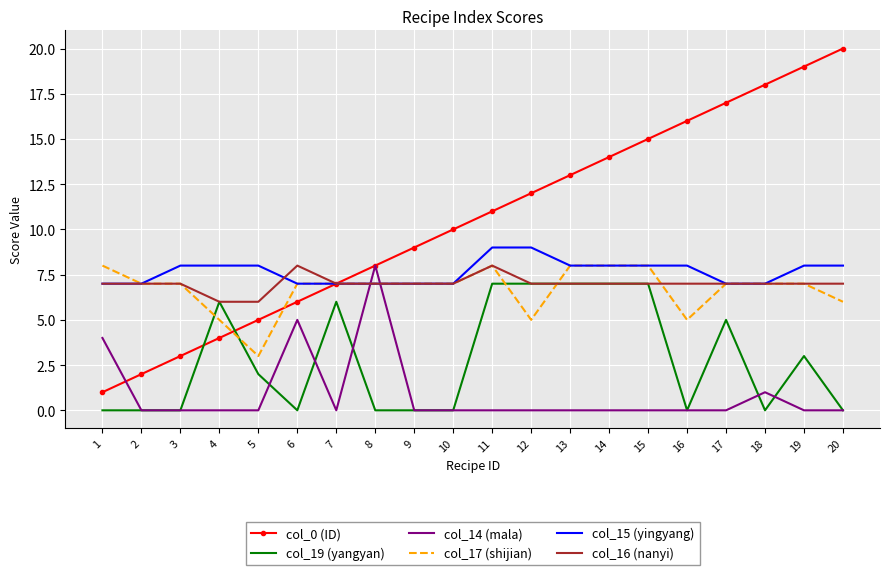

Which label corresponds to the largest value in the chart?

20